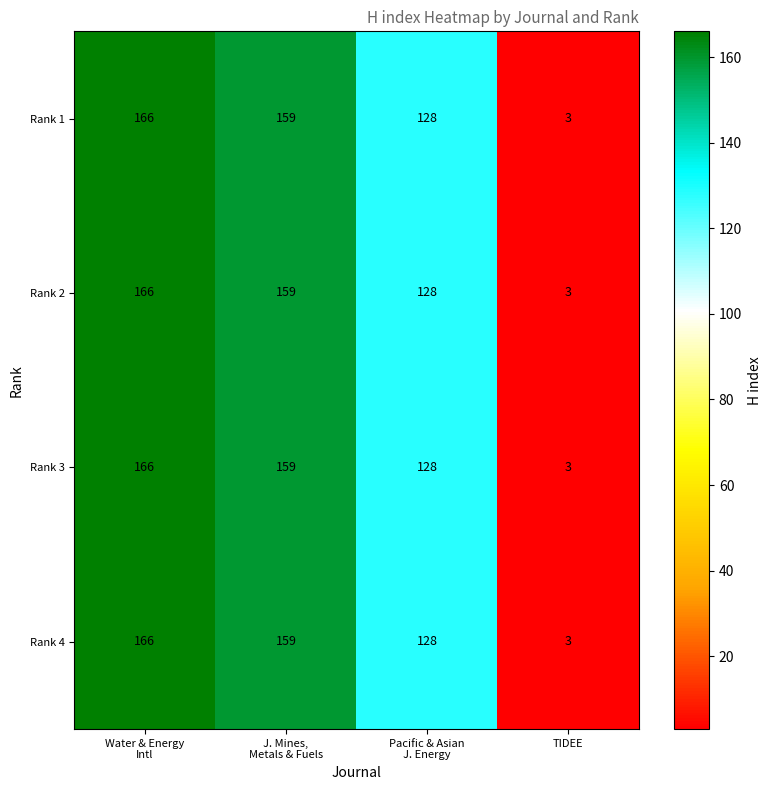

What is the difference between the maximum and minimum values in the Rank 4 series?

163